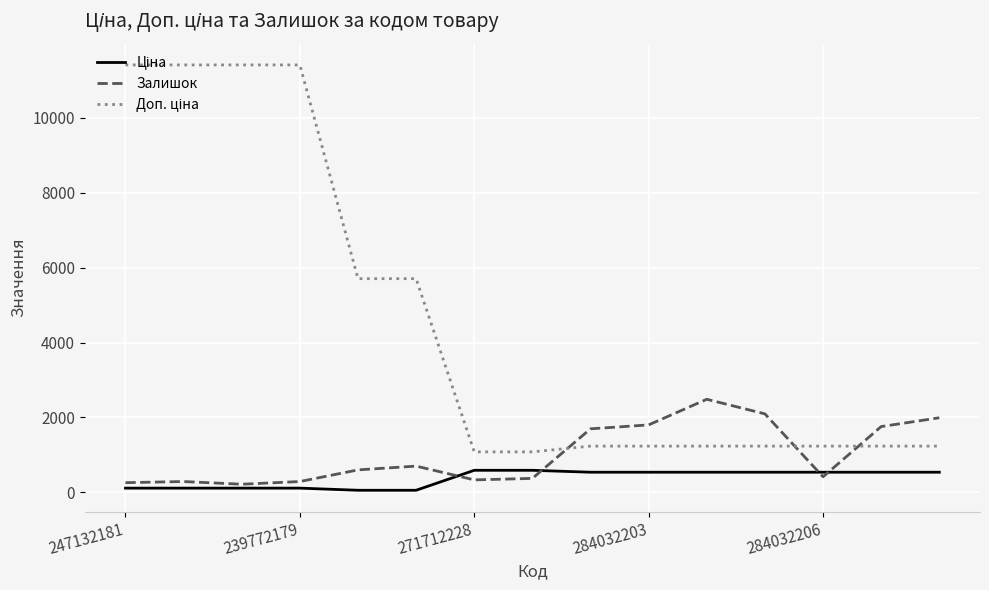

What is the maximum value shown in the chart?

11410.0